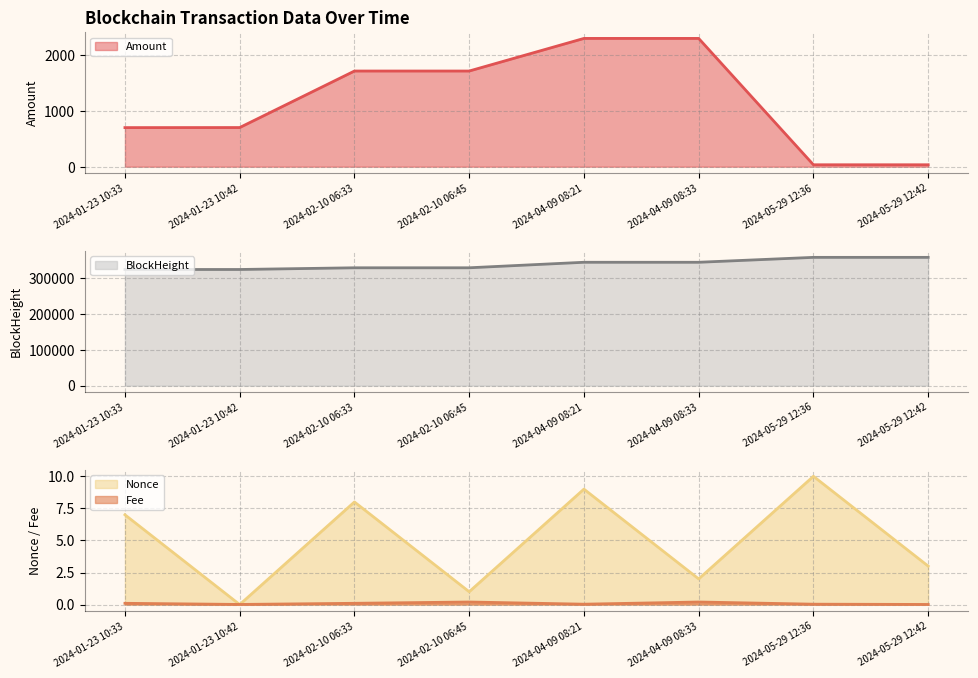

What is the lowest value of the Amount_line series?

34.4